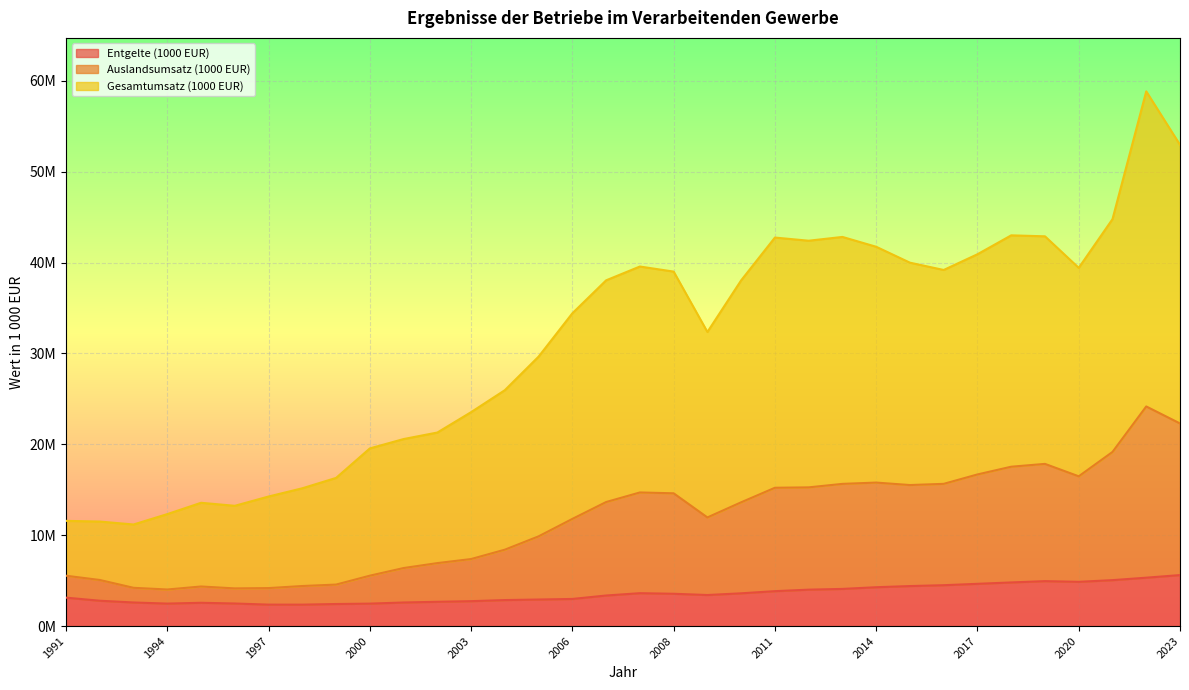

True or false: Auslandsumsatz (1000 EUR) has a value of 27835833 at 2014.

False